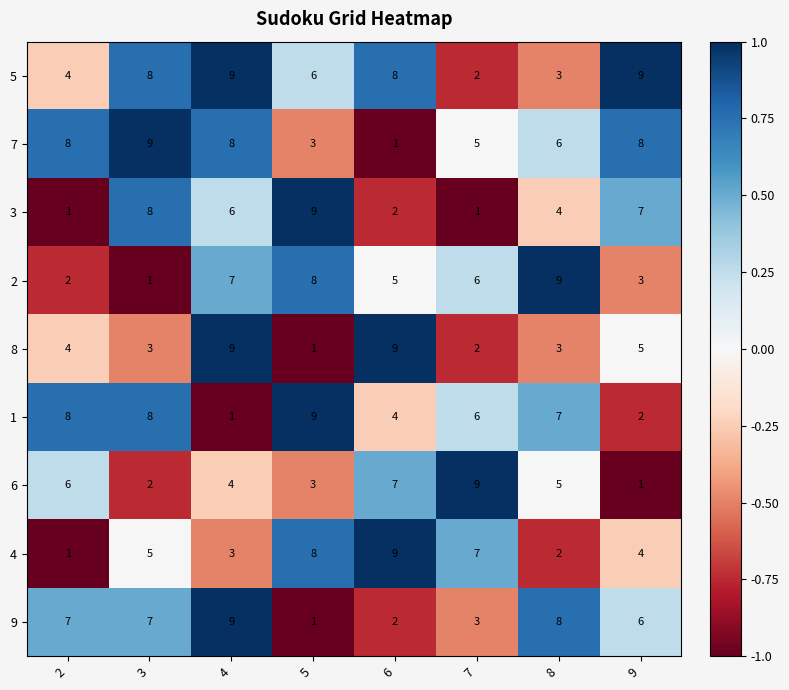

What is the sum of all 7 values?

48